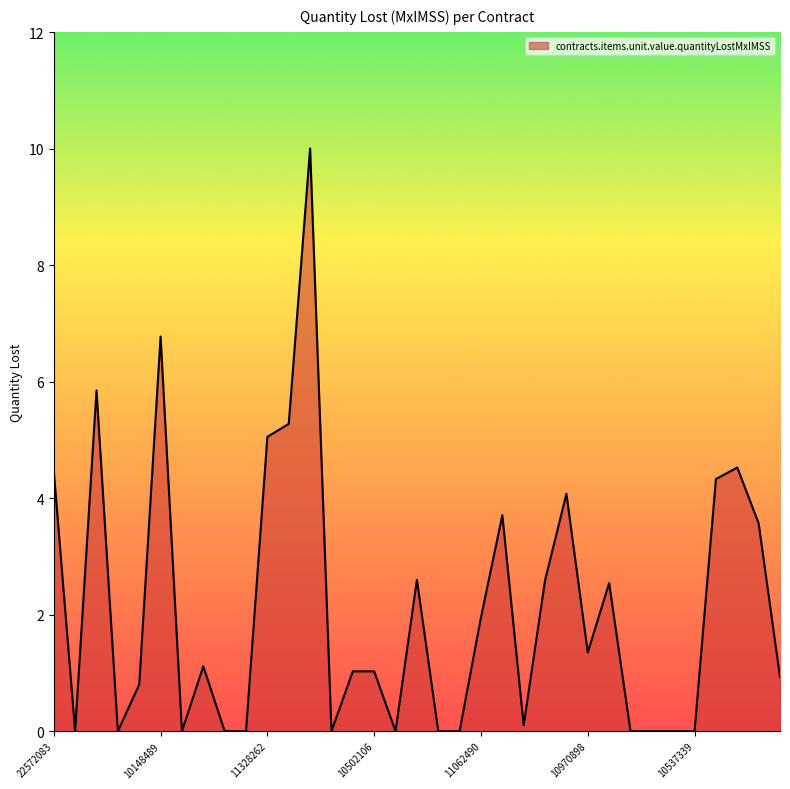

What is the average value?

2.1